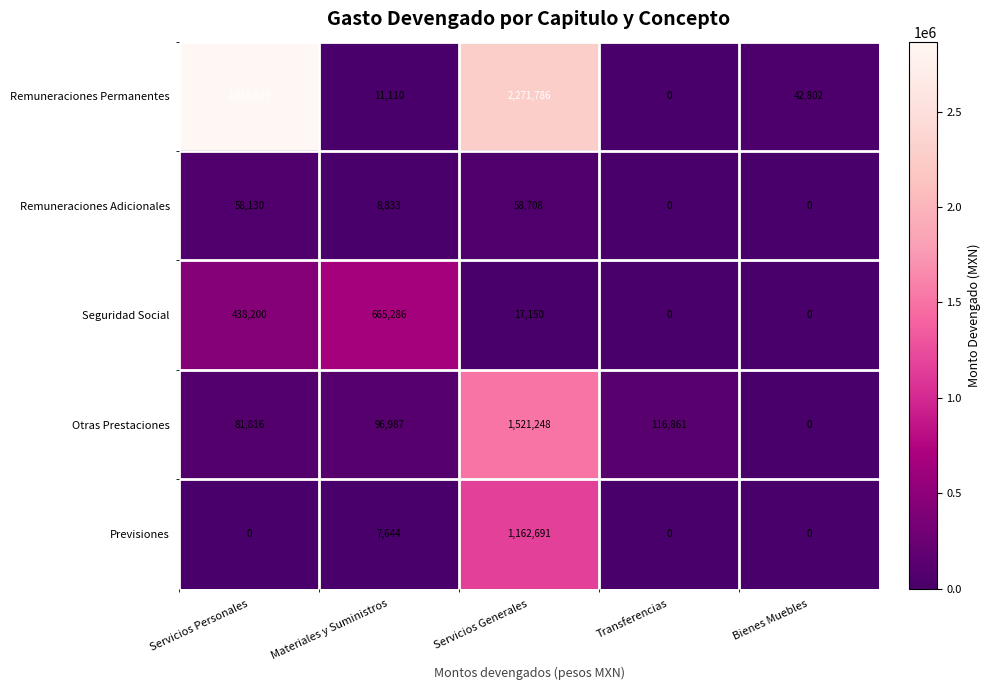

Reading left to right, transcribe all the data shown in this chart.

Remuneraciones Permanentes: 2865979	11110	2271786	0	42802
Remuneraciones Adicionales: 58130	8833	58708	0	0
Seguridad Social: 438200	665286	17150	0	0
Otras Prestaciones: 81816	96987	1521248	116861	0
Previsiones: 0	7644	1162691	0	0